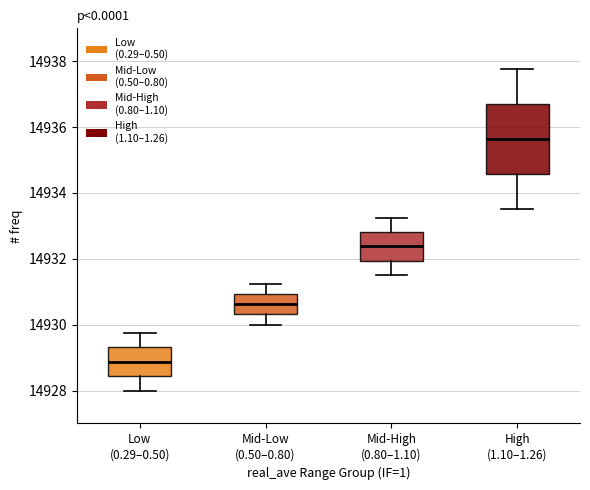

Reading left to right, read every box against the y-axis: the position of its median line, the range the box covers, and the ends of its whiskers. The values are not printed on the chart, so give them approximately, as read against the axis.

Low (0.29–0.50): median 14928.8, box 14928.4 to 14929.4, whiskers 14928.0 to 14929.8
Mid-Low (0.50–0.80): median 14930.6, box 14930.4 to 14931.0, whiskers 14930.0 to 14931.2
Mid-High (0.80–1.10): median 14932.4, box 14932.0 to 14932.8, whiskers 14931.6 to 14933.2
High (1.10–1.26): median 14935.6, box 14934.6 to 14936.6, whiskers 14933.6 to 14937.8